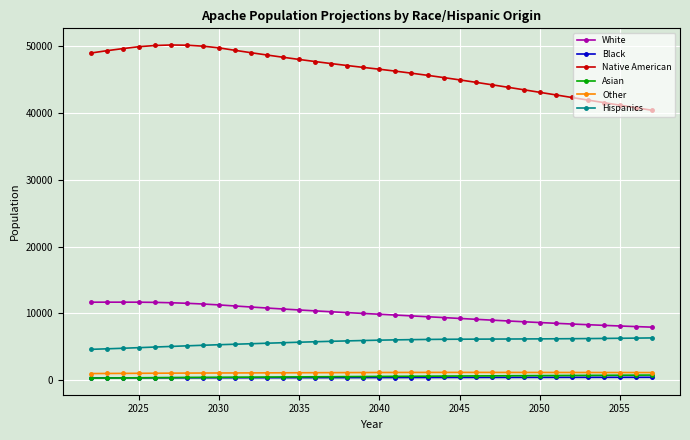

True or false: White and Asian cross at least once.

False